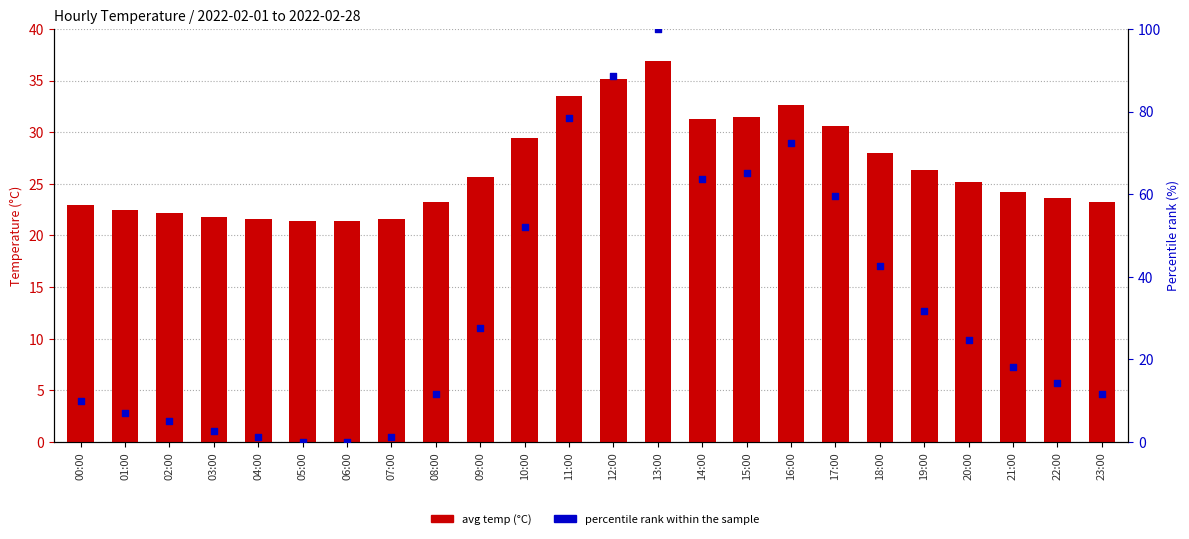

What is the total value across all series at 06:00?

21.4